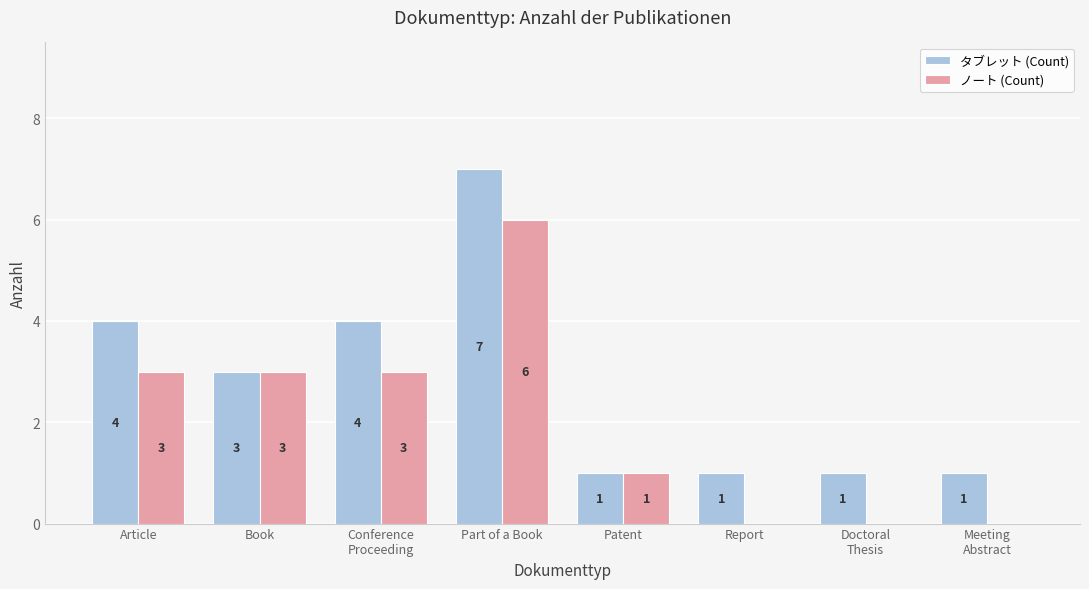

At which label does タブレット (Count) first exceed 3?

Article